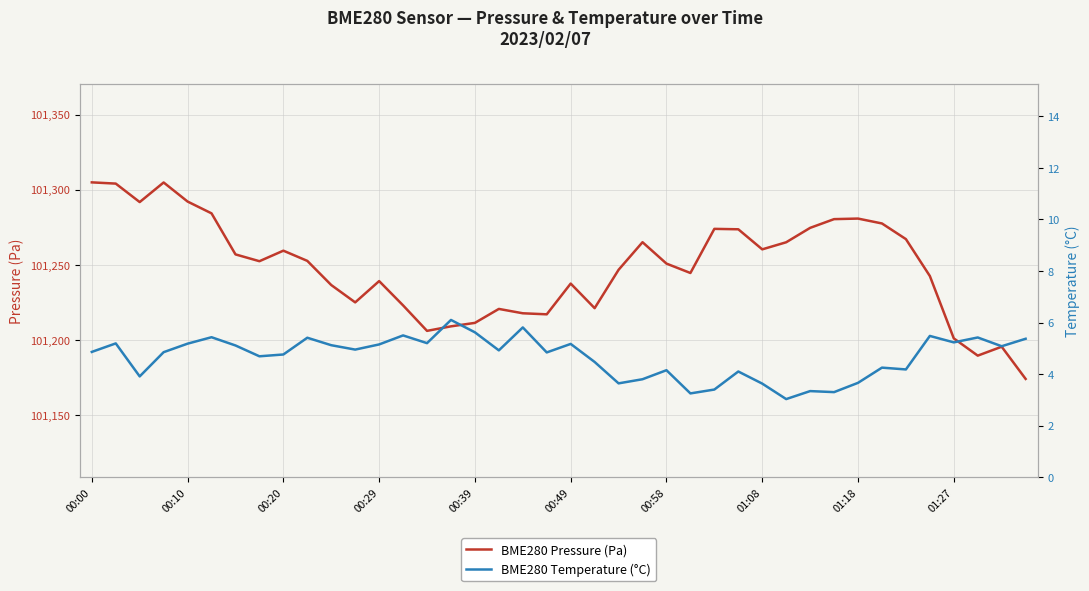

Between 29 and 39, which series saw the biggest shift?

BME280 Pressure (Pa)